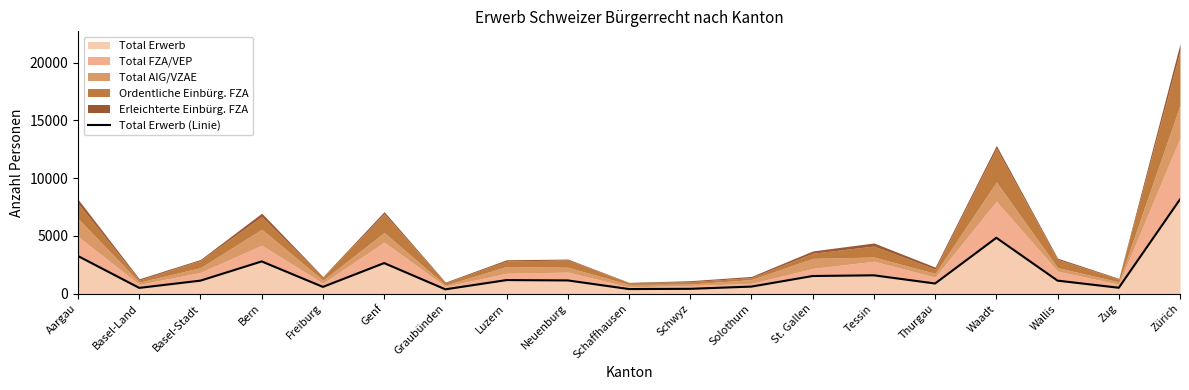

List the labels in order of value, largest first.

Zürich, Waadt, Aargau, Bern, Genf, Tessin, St. Gallen, Luzern, Neuenburg, Basel-Stadt, Wallis, Thurgau, Solothurn, Freiburg, Zug, Basel-Land, Schwyz, Schaffhausen, Graubünden